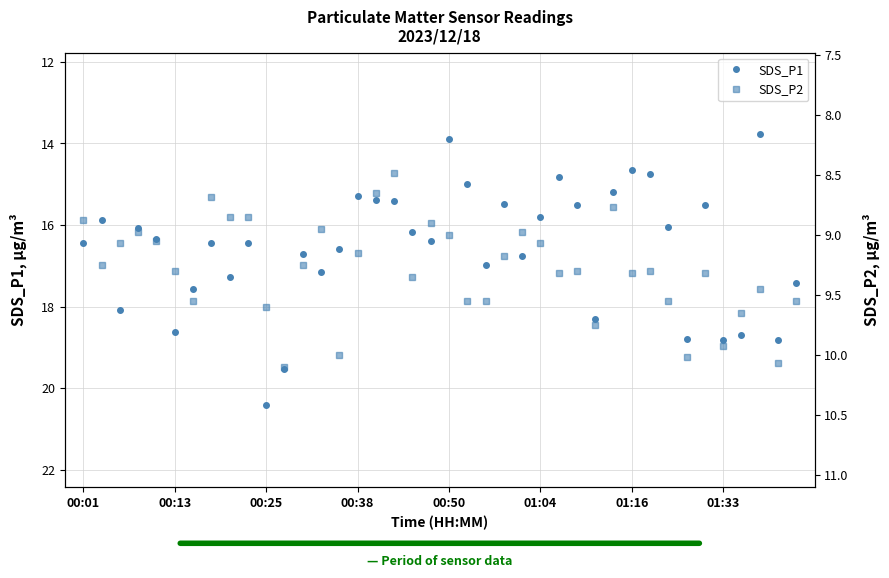

How many interior local valleys does the SDS_P2 series have?

11